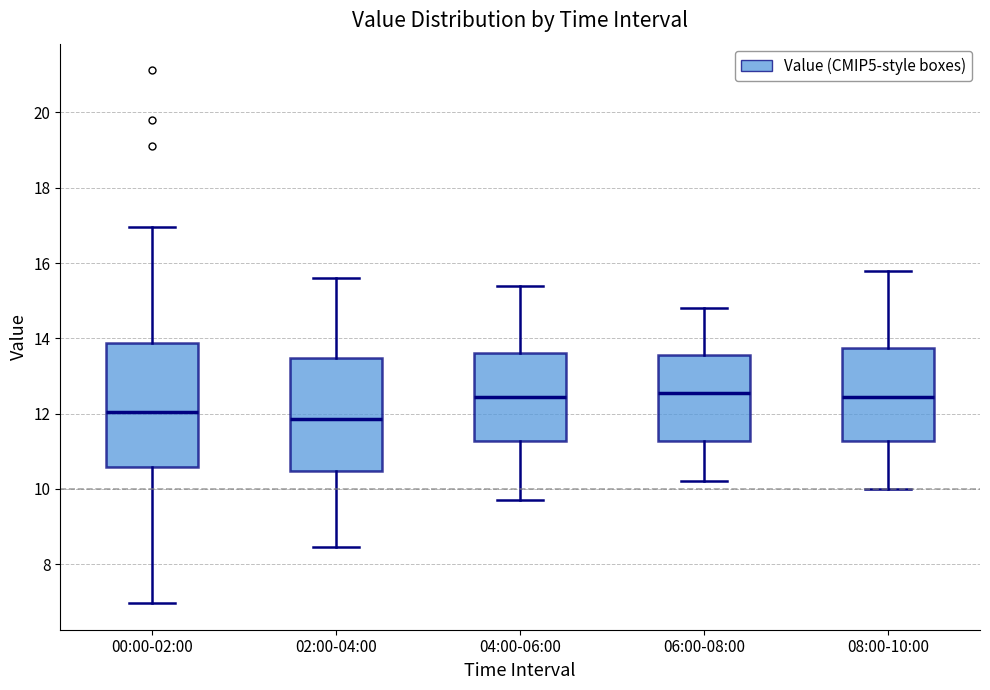

Reading left to right, transcribe this box plot: for each box, give where its median line is, the range the box spans, and where its two whiskers end, as read against the y-axis. The values are not printed on the chart, so give them approximately, as read against the axis.

00:00-02:00: median 12.0, box 10.6 to 13.8, whiskers 7.0 to 17.0
02:00-04:00: median 11.8, box 10.4 to 13.4, whiskers 8.4 to 15.6
04:00-06:00: median 12.4, box 11.2 to 13.6, whiskers 9.8 to 15.4
06:00-08:00: median 12.6, box 11.2 to 13.6, whiskers 10.2 to 14.8
08:00-10:00: median 12.4, box 11.2 to 13.8, whiskers 10.0 to 15.8